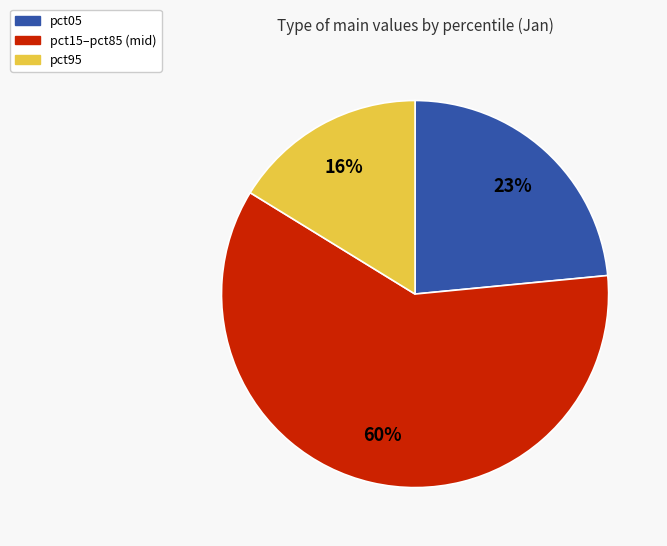

Approximately how many times larger is the value at pct05 compared to pct15–pct85 (mid)?

0.4